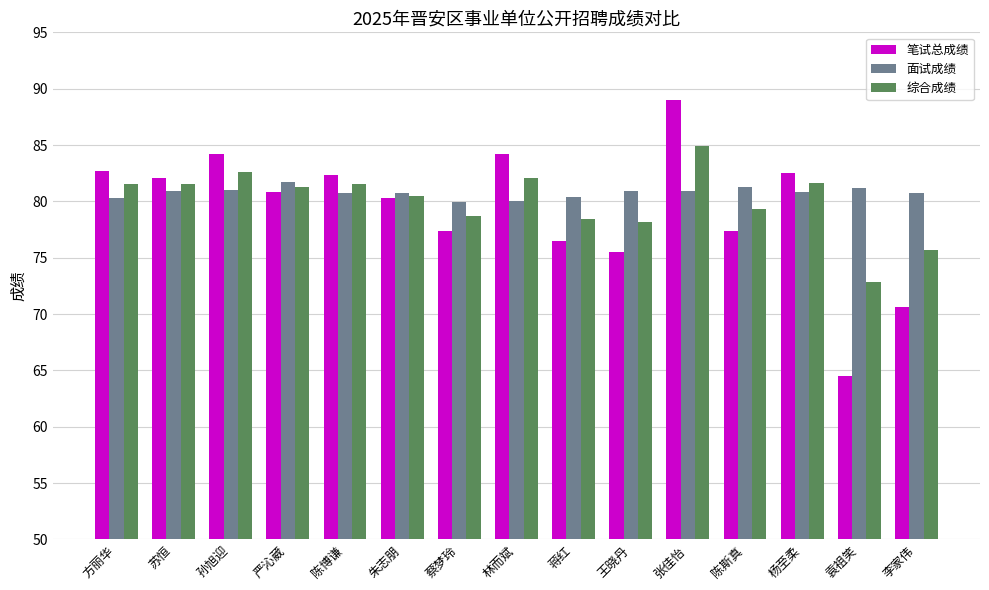

How many distinct data groups are displayed?

3